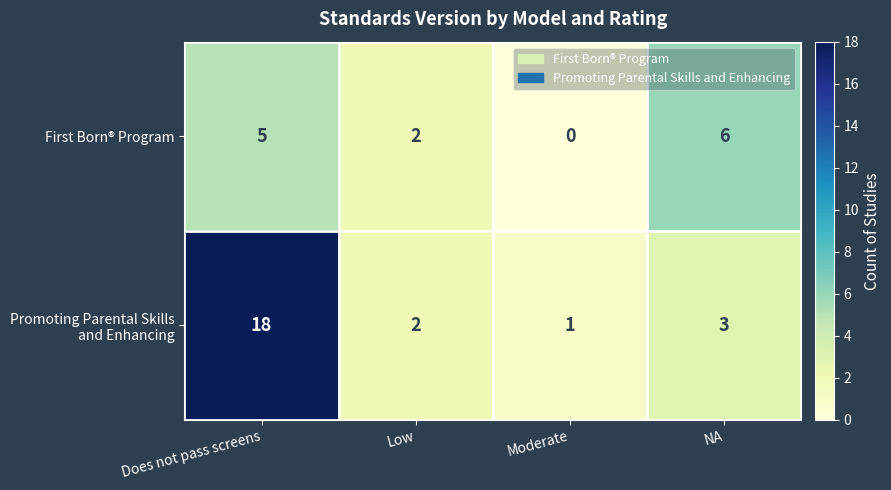

What is the difference between the maximum and minimum values in the First Born® Program series?

6